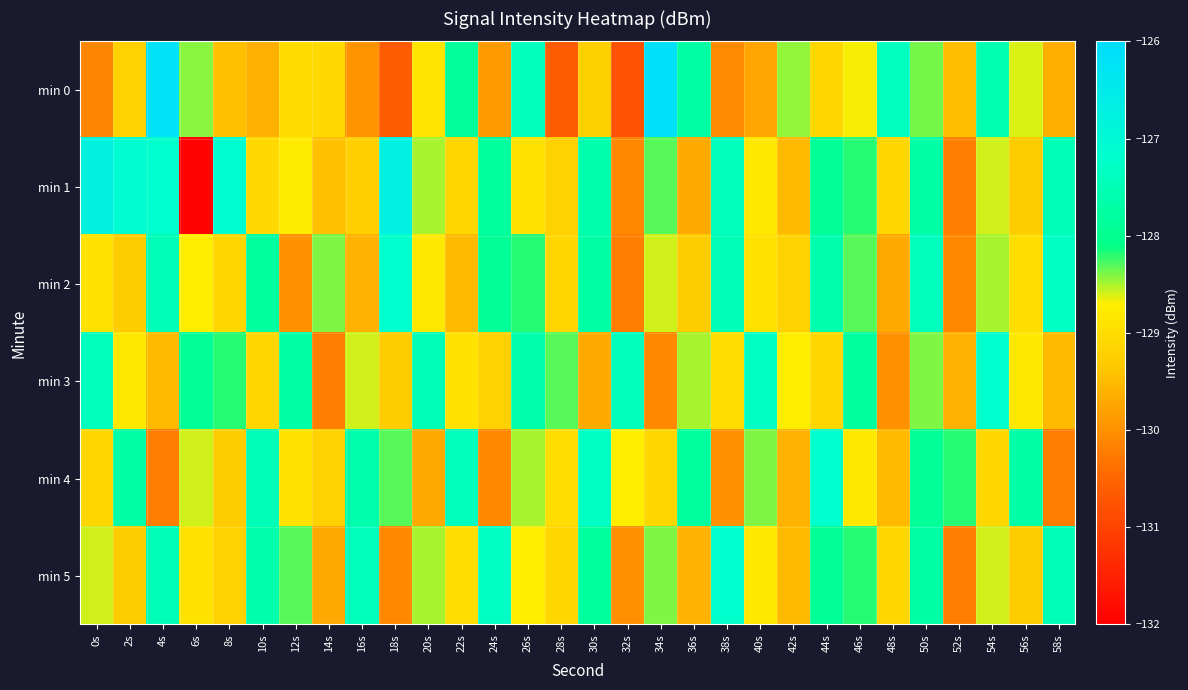

What is the spread (max minus min) of values at 38s?

2.9